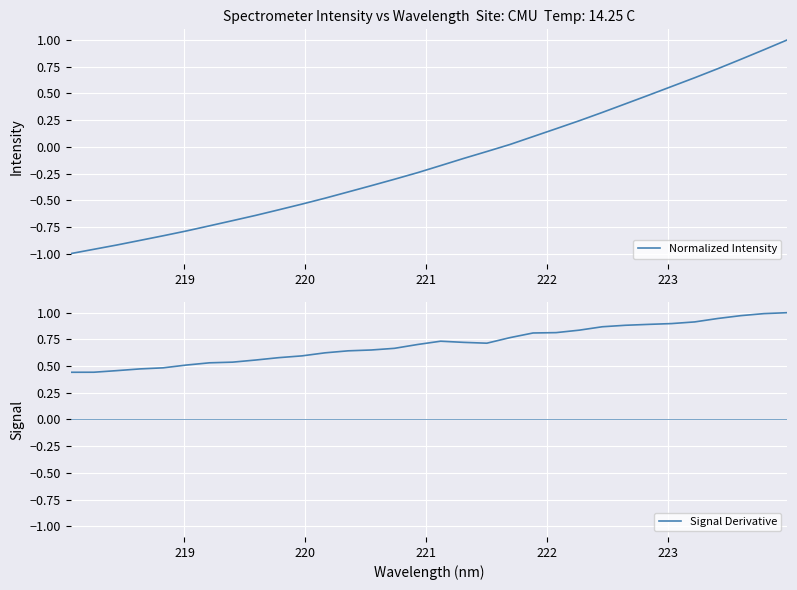

Is the value of Normalized Intensity at 12 greater than the value of Signal Derivative at 14?

No